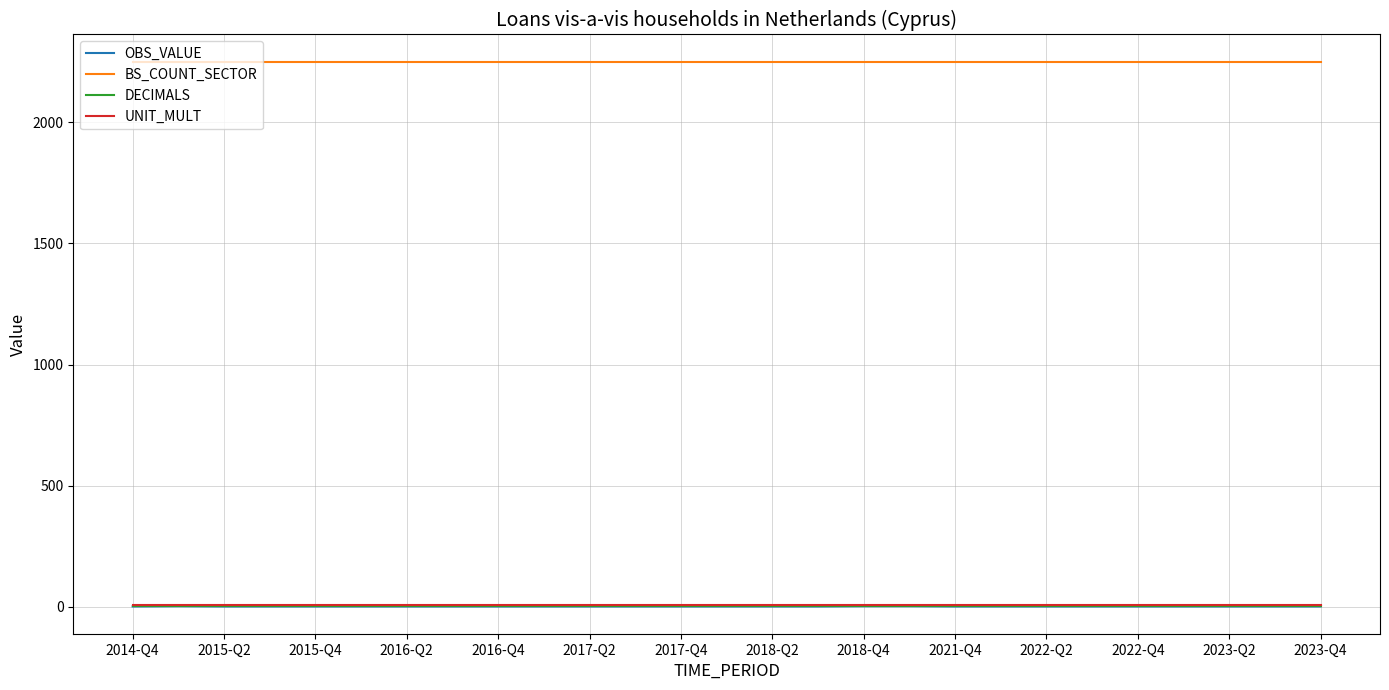

At how many categories does at least one series exceed 2096?

27